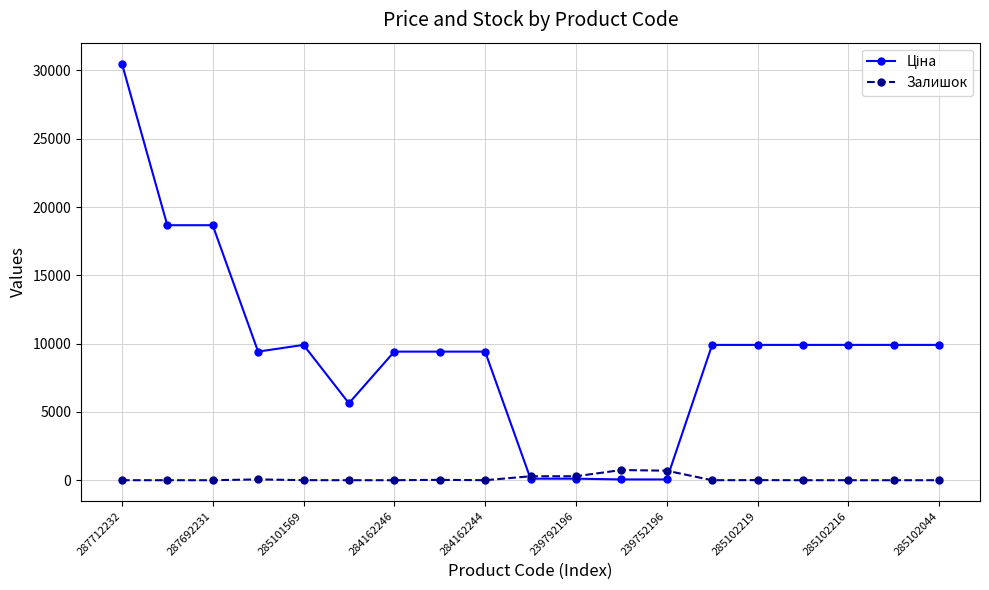

At how many categories does at least one series exceed 12409?

3